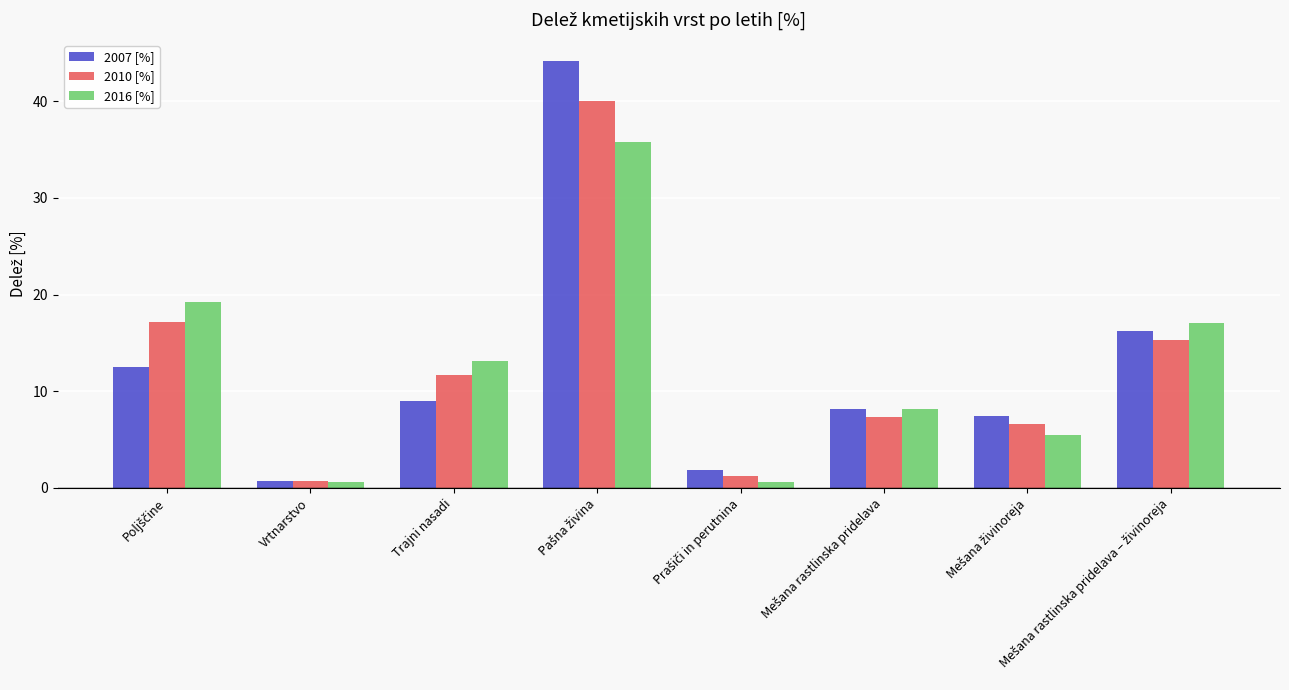

Is it true that 2007 [%] equals 9.0 at Trajni nasadi?

True